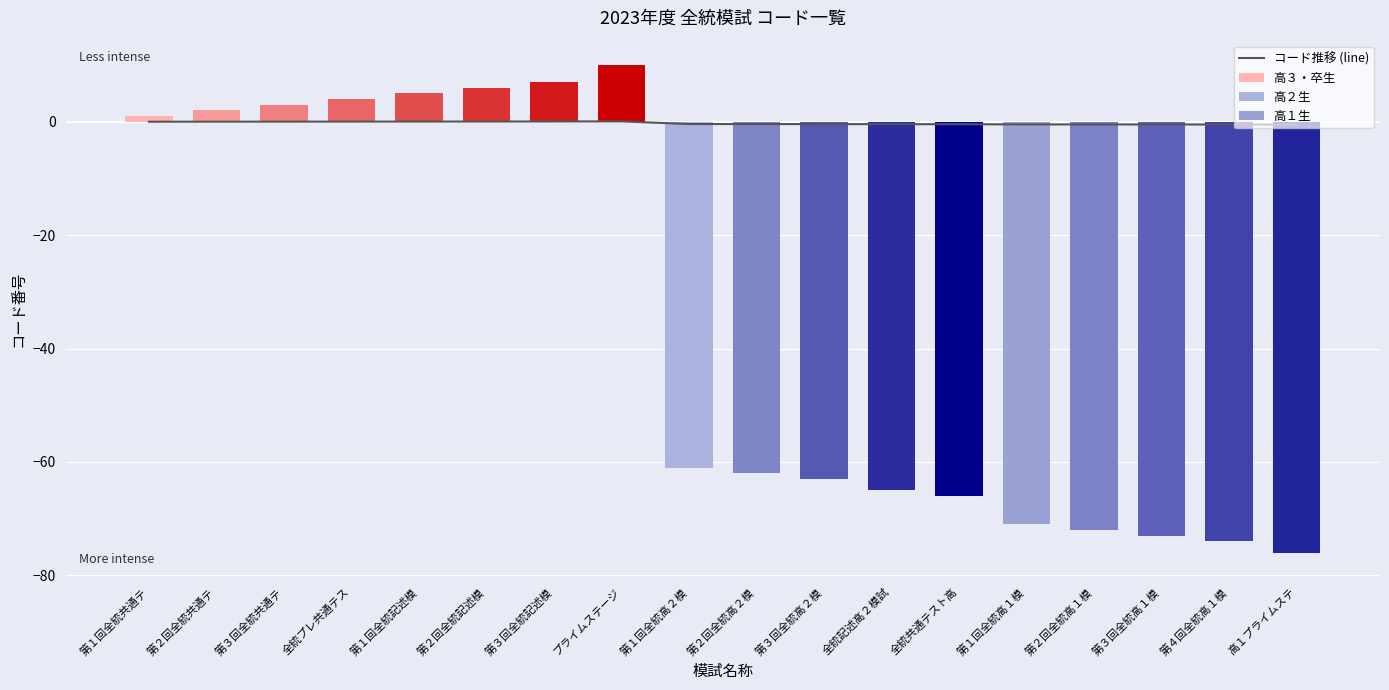

What is the change in value from 第３回全統高２模 to 第４回全統高１模?

-0.1